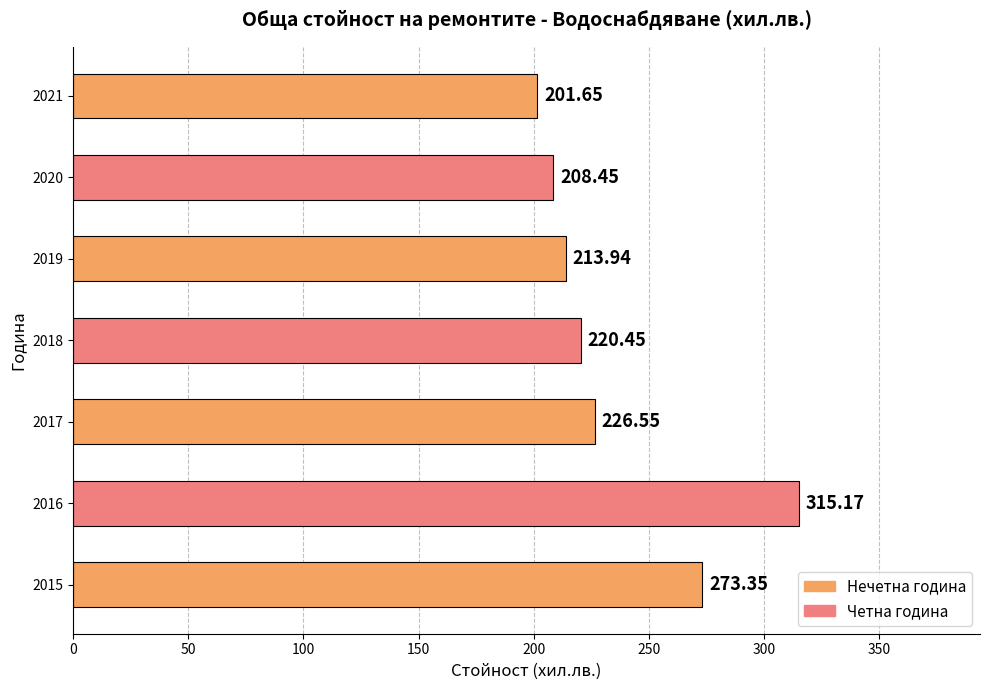

What is the difference between the maximum and minimum values?

113.5